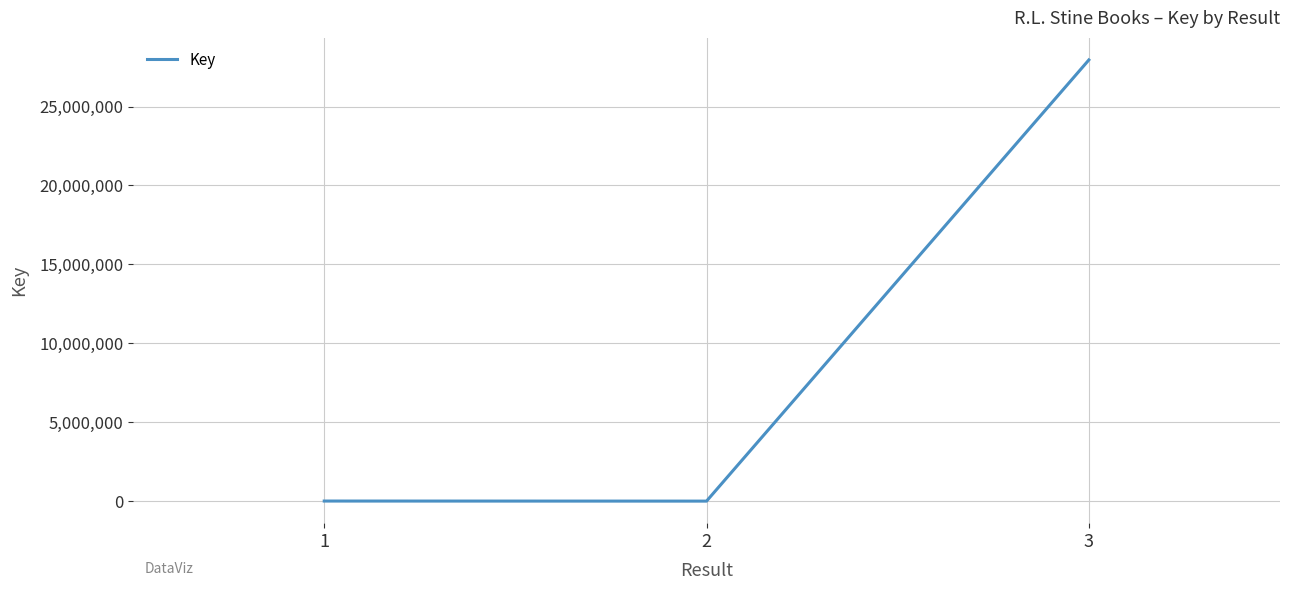

What is the greatest value displayed?

27954718